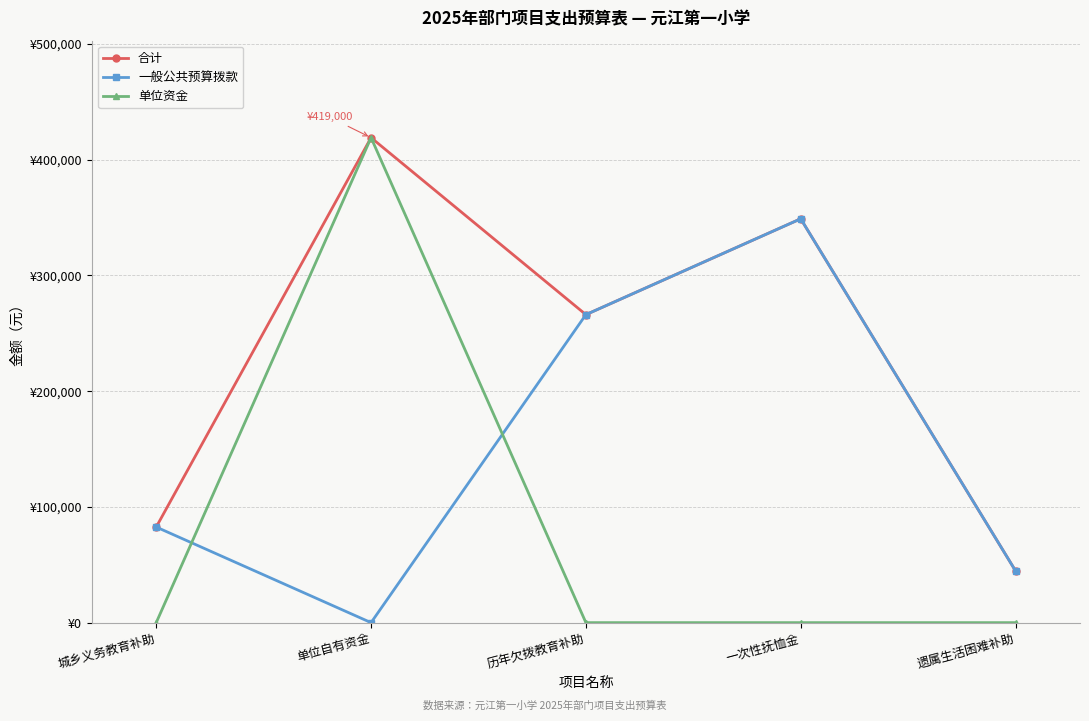

What are all the series names shown in the legend?

合计, 一般公共预算拨款, 单位资金